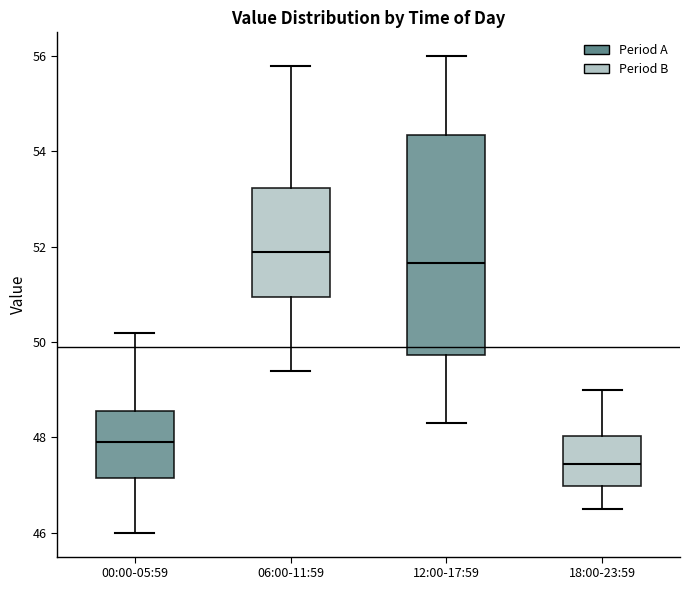

Reading left to right, read every box against the y-axis: the position of its median line, the range the box covers, and the ends of its whiskers. The values are not printed on the chart, so give them approximately, as read against the axis.

00:00-05:59: median 48.0, box 47.2 to 48.6, whiskers 46.0 to 50.2
06:00-11:59: median 52.0, box 51.0 to 53.2, whiskers 49.4 to 55.8
12:00-17:59: median 51.6, box 49.8 to 54.4, whiskers 48.4 to 56.0
18:00-23:59: median 47.4, box 47.0 to 48.0, whiskers 46.6 to 49.0